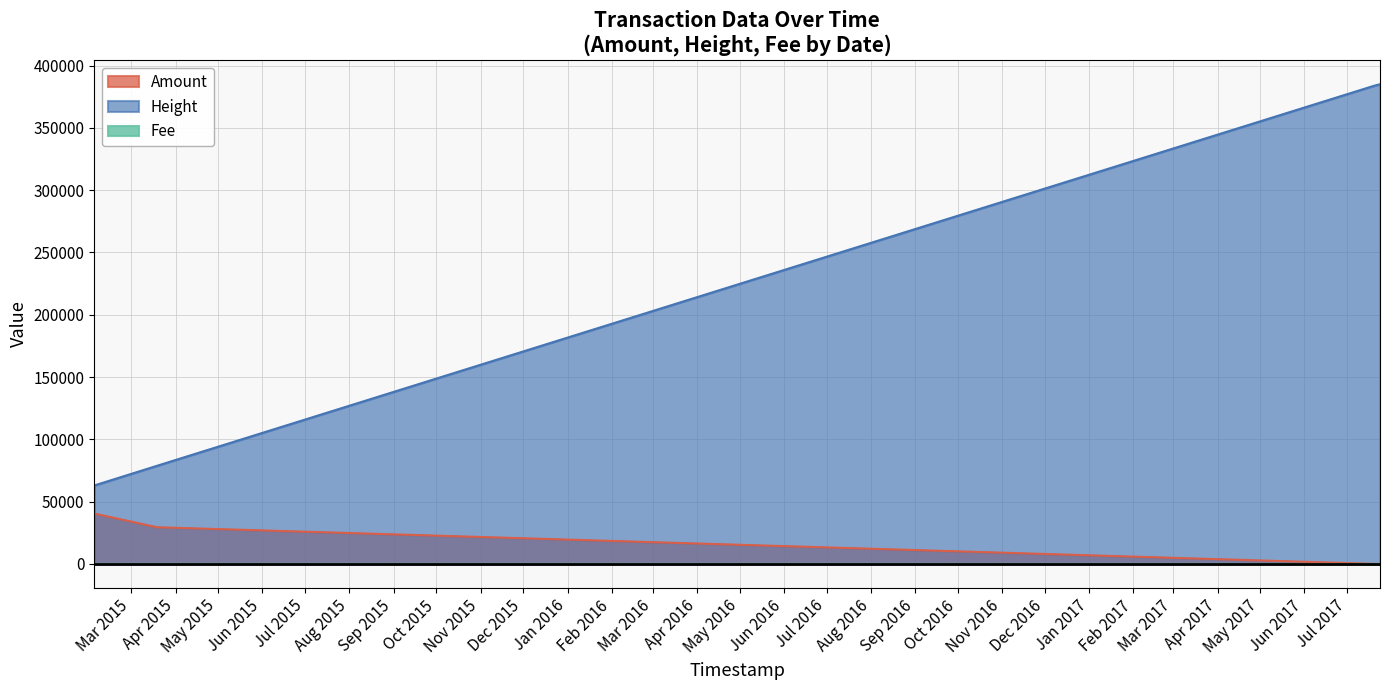

True or false: Amount has more than 0 points higher than both neighbors.

False